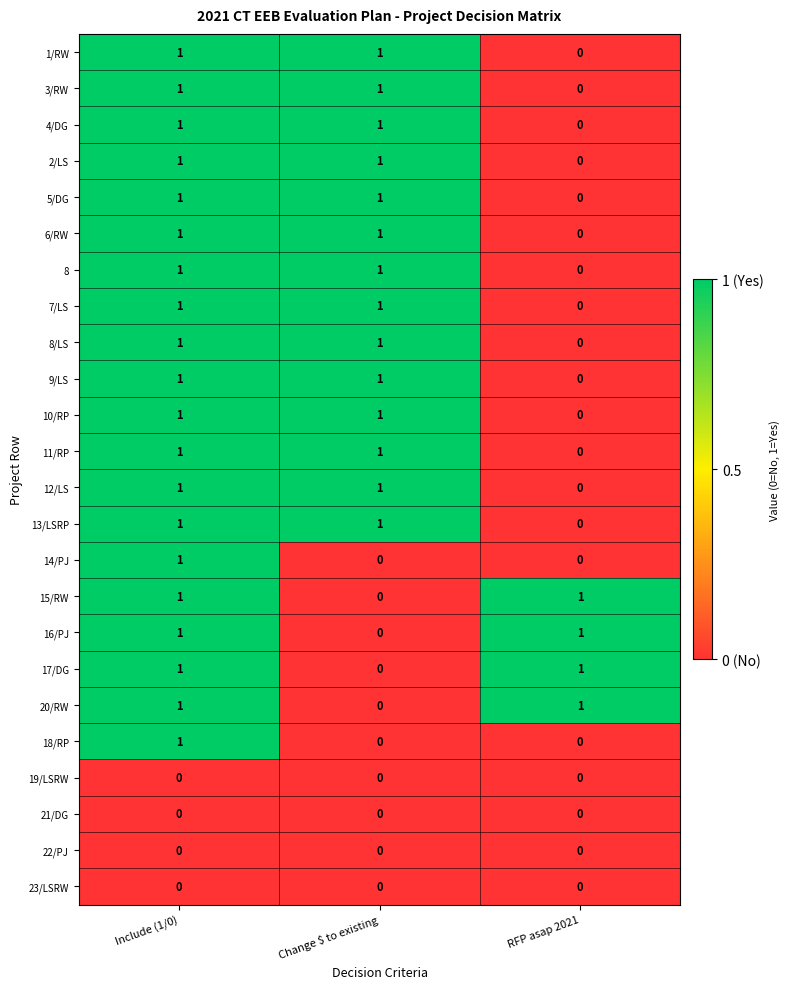

True or false: 1/RW has a value of 1 at Change $ to existing.

True